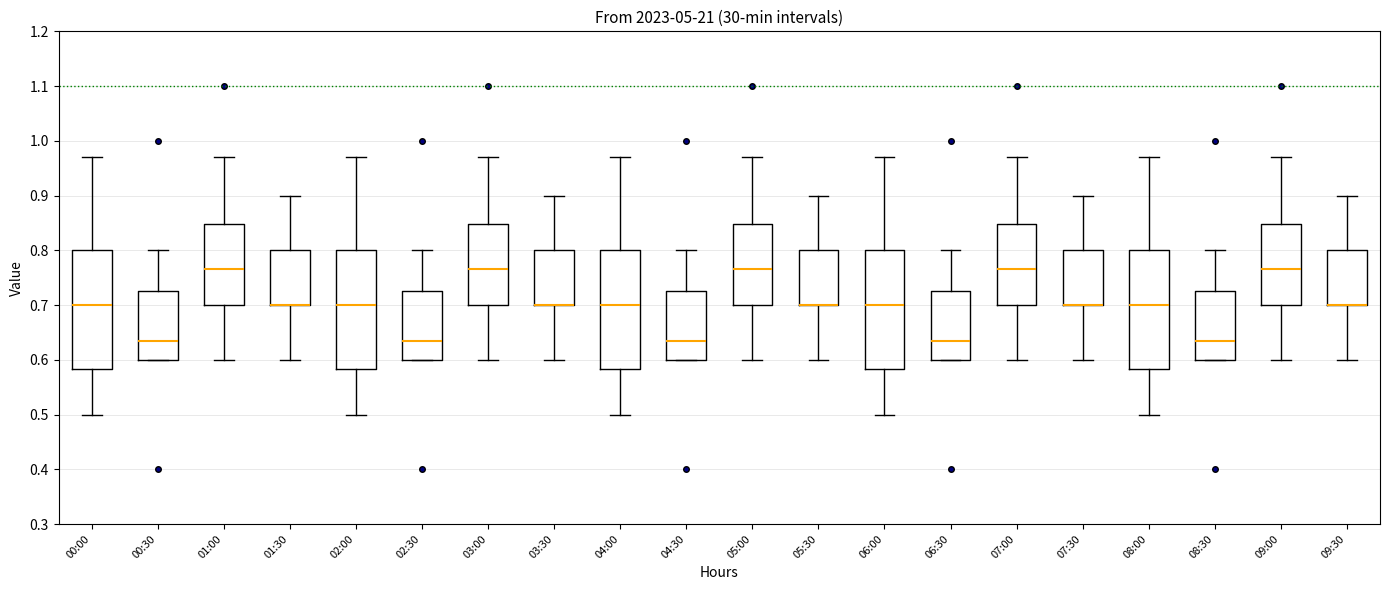

Reading left to right, transcribe this box plot: for each box, give where its median line is, the range the box spans, and where its two whiskers end, as read against the y-axis. The values are not printed on the chart, so give them approximately, as read against the axis.

00:00: median 0.70, box 0.58 to 0.80, whiskers 0.50 to 0.97
00:30: median 0.64, box 0.60 to 0.73, whiskers 0.60 to 0.80
01:00: median 0.77, box 0.70 to 0.85, whiskers 0.60 to 0.97
01:30: median 0.70 (drawn on the box's lower edge), box 0.70 to 0.80, whiskers 0.60 to 0.90
02:00: median 0.70, box 0.58 to 0.80, whiskers 0.50 to 0.97
02:30: median 0.64, box 0.60 to 0.73, whiskers 0.60 to 0.80
03:00: median 0.77, box 0.70 to 0.85, whiskers 0.60 to 0.97
03:30: median 0.70 (drawn on the box's lower edge), box 0.70 to 0.80, whiskers 0.60 to 0.90
04:00: median 0.70, box 0.58 to 0.80, whiskers 0.50 to 0.97
04:30: median 0.64, box 0.60 to 0.73, whiskers 0.60 to 0.80
05:00: median 0.77, box 0.70 to 0.85, whiskers 0.60 to 0.97
05:30: median 0.70 (drawn on the box's lower edge), box 0.70 to 0.80, whiskers 0.60 to 0.90
06:00: median 0.70, box 0.58 to 0.80, whiskers 0.50 to 0.97
06:30: median 0.64, box 0.60 to 0.73, whiskers 0.60 to 0.80
07:00: median 0.77, box 0.70 to 0.85, whiskers 0.60 to 0.97
07:30: median 0.70 (drawn on the box's lower edge), box 0.70 to 0.80, whiskers 0.60 to 0.90
08:00: median 0.70, box 0.58 to 0.80, whiskers 0.50 to 0.97
08:30: median 0.64, box 0.60 to 0.73, whiskers 0.60 to 0.80
09:00: median 0.77, box 0.70 to 0.85, whiskers 0.60 to 0.97
09:30: median 0.70 (drawn on the box's lower edge), box 0.70 to 0.80, whiskers 0.60 to 0.90